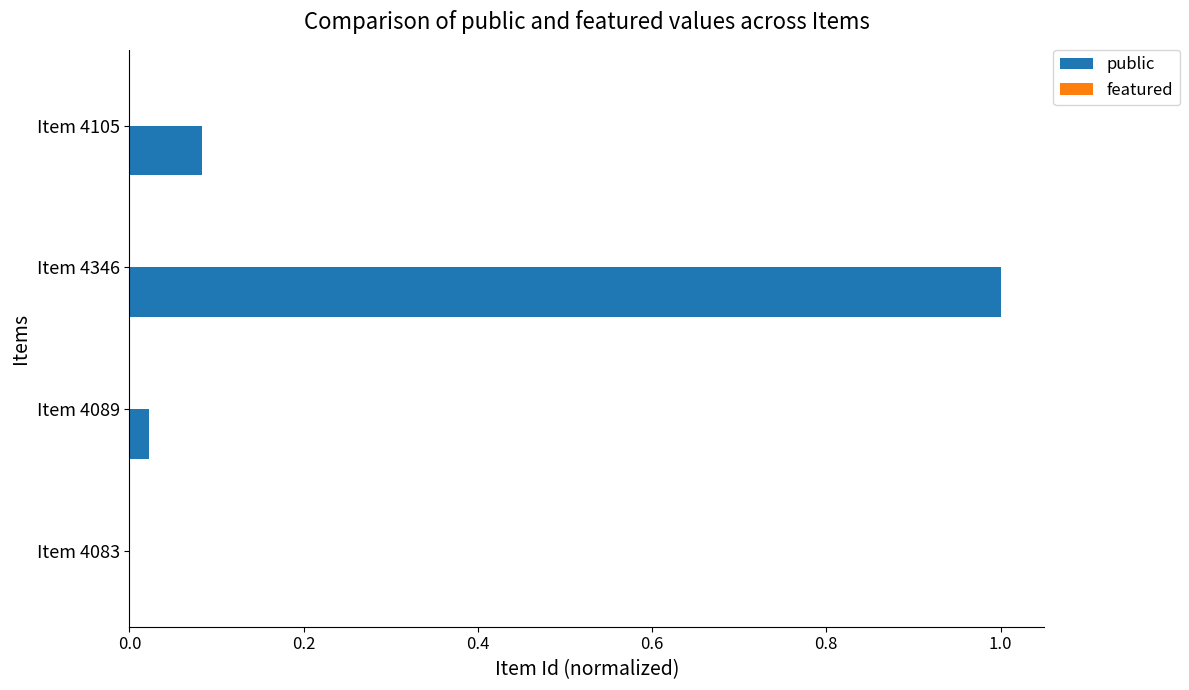

What is the sum of all values?

1.1